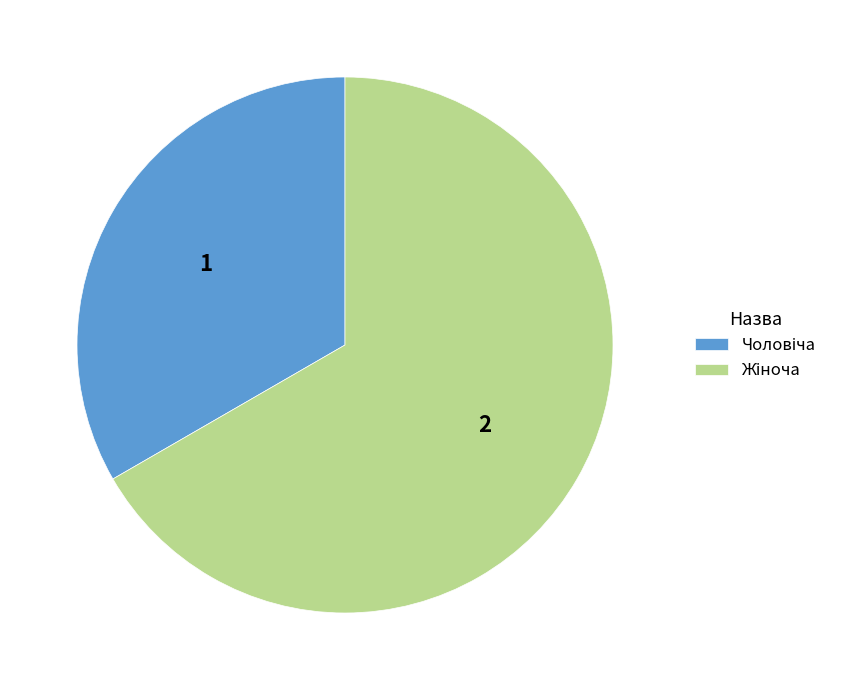

Does any single category account for the majority?

Yes